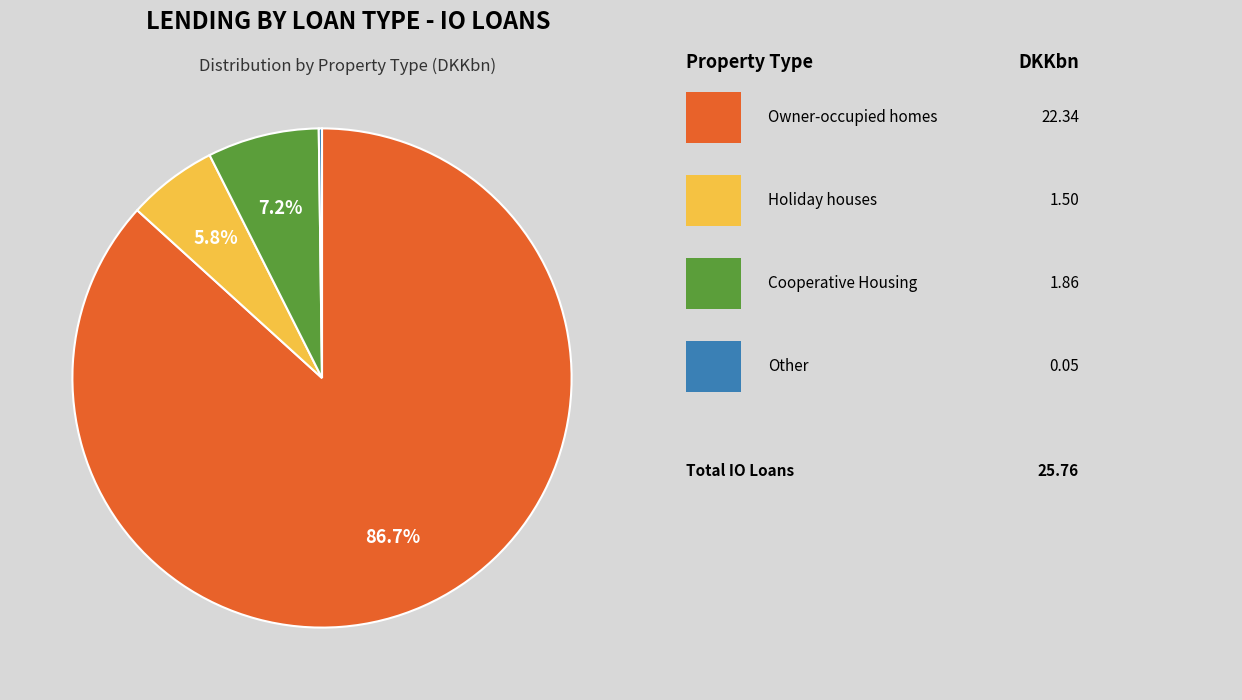

Does any single category account for the majority?

Yes